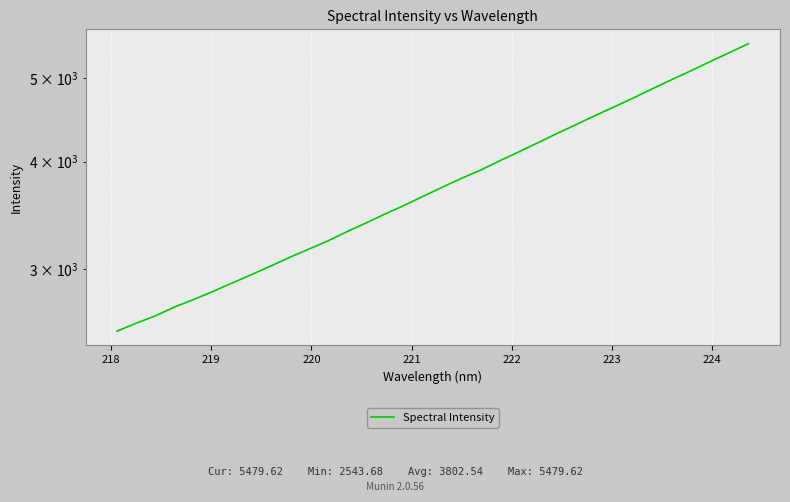

How many values exceed 3736?

17